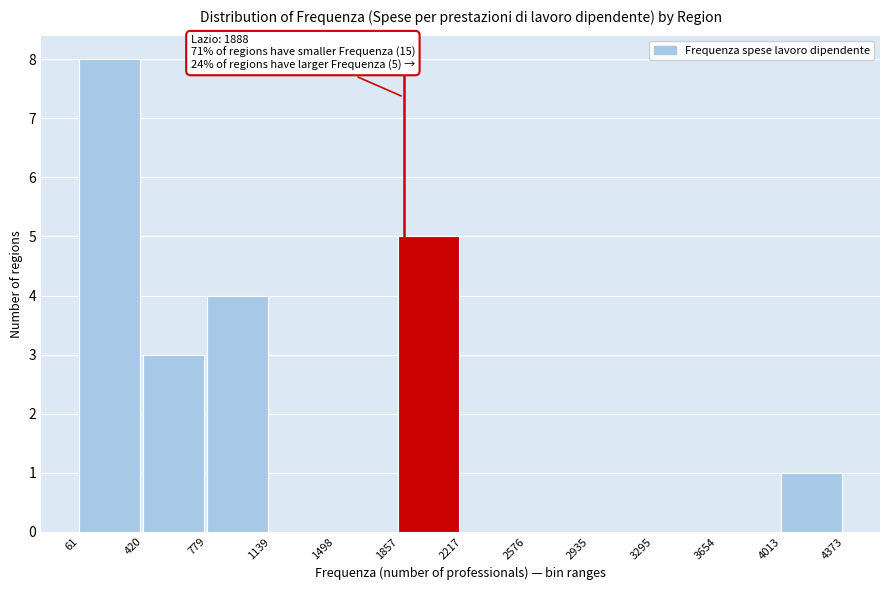

Which range on the x-axis has the tallest bar?

61 to 420